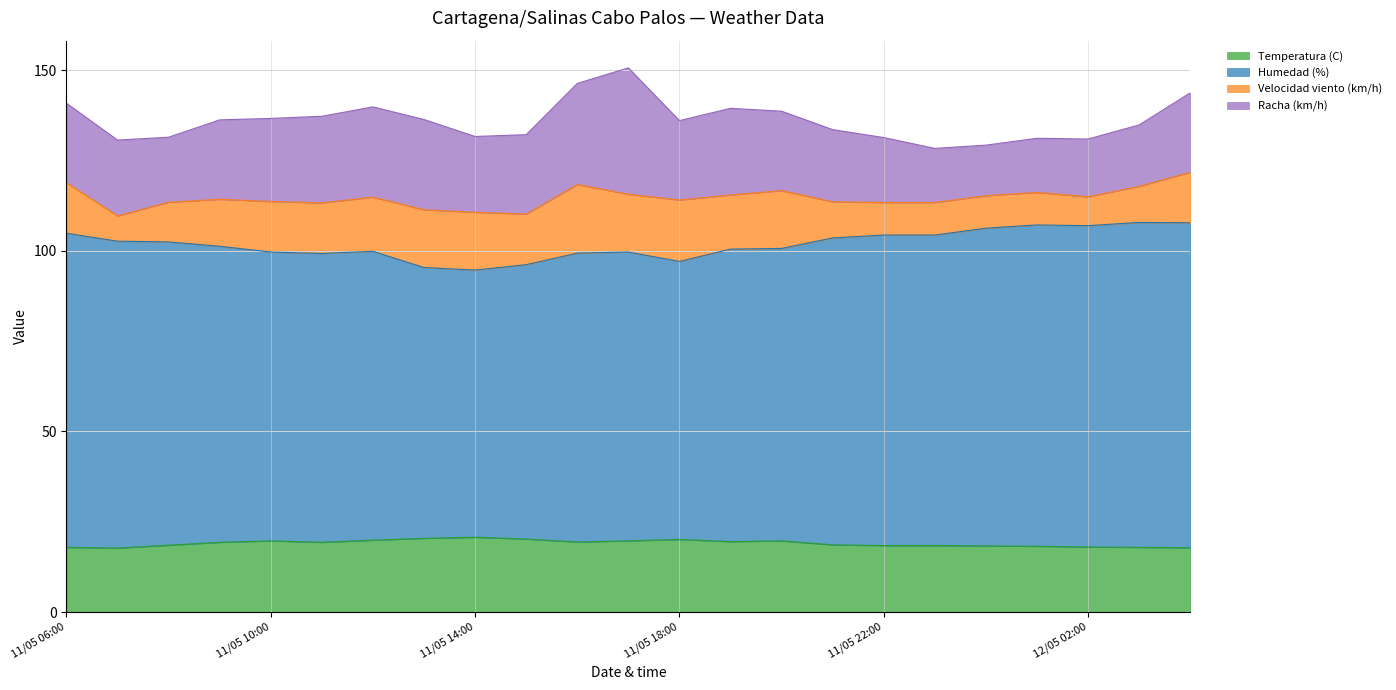

True or false: Humedad (%) and Temperatura (C) cross at least once.

False